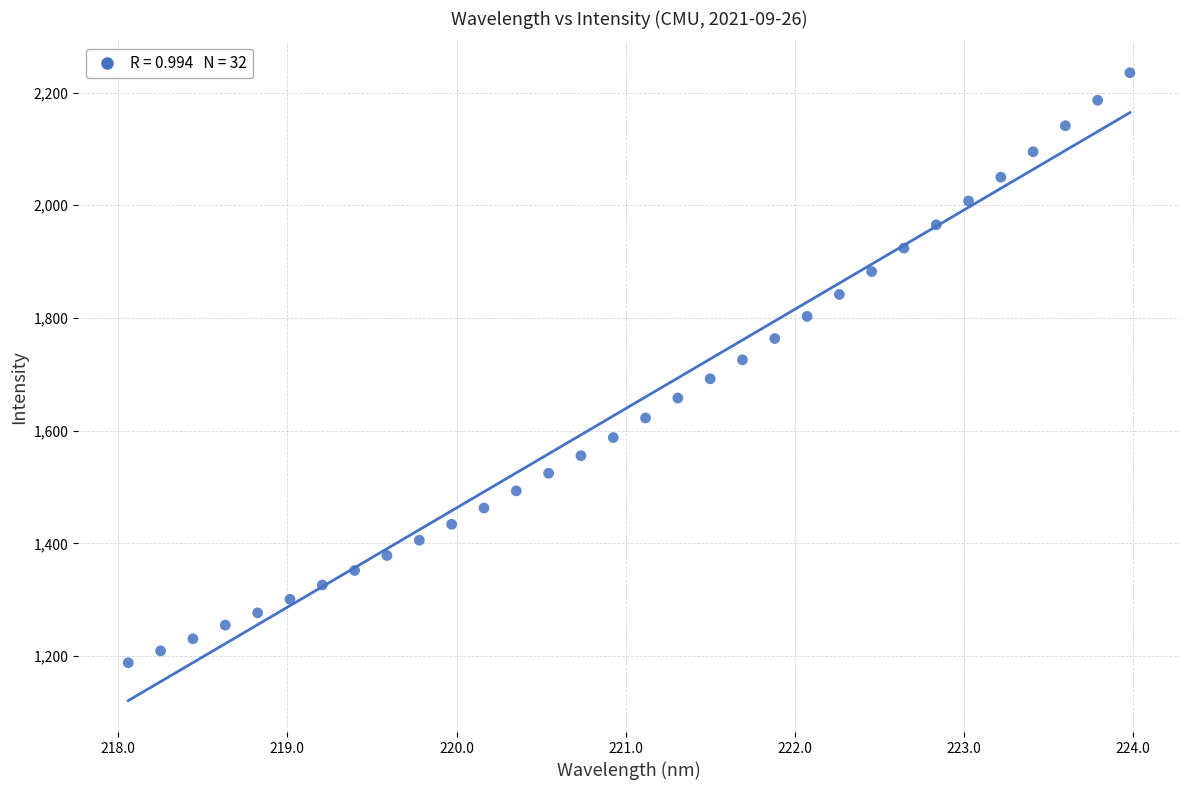

What is the range of Y values (max minus min)?

1047.1